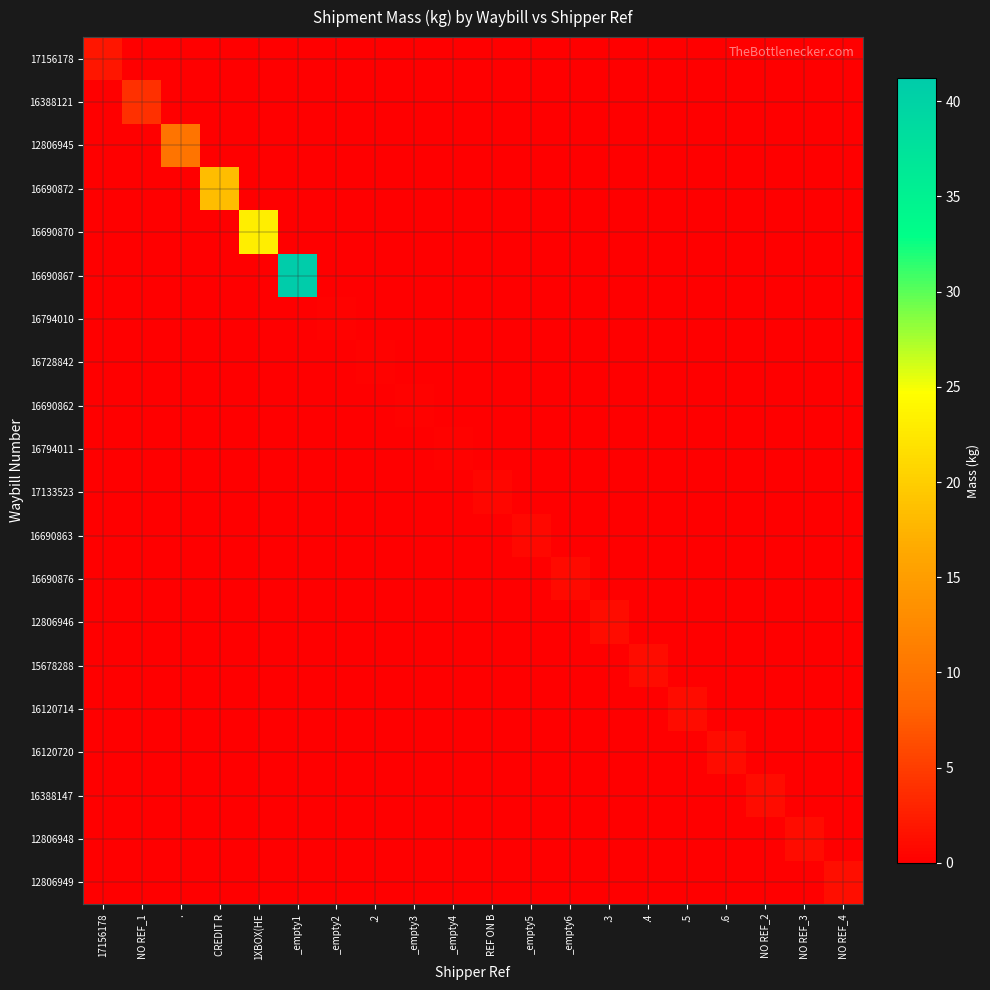

Between _empty1 and NO REF_4, which series saw the biggest shift?

16690867